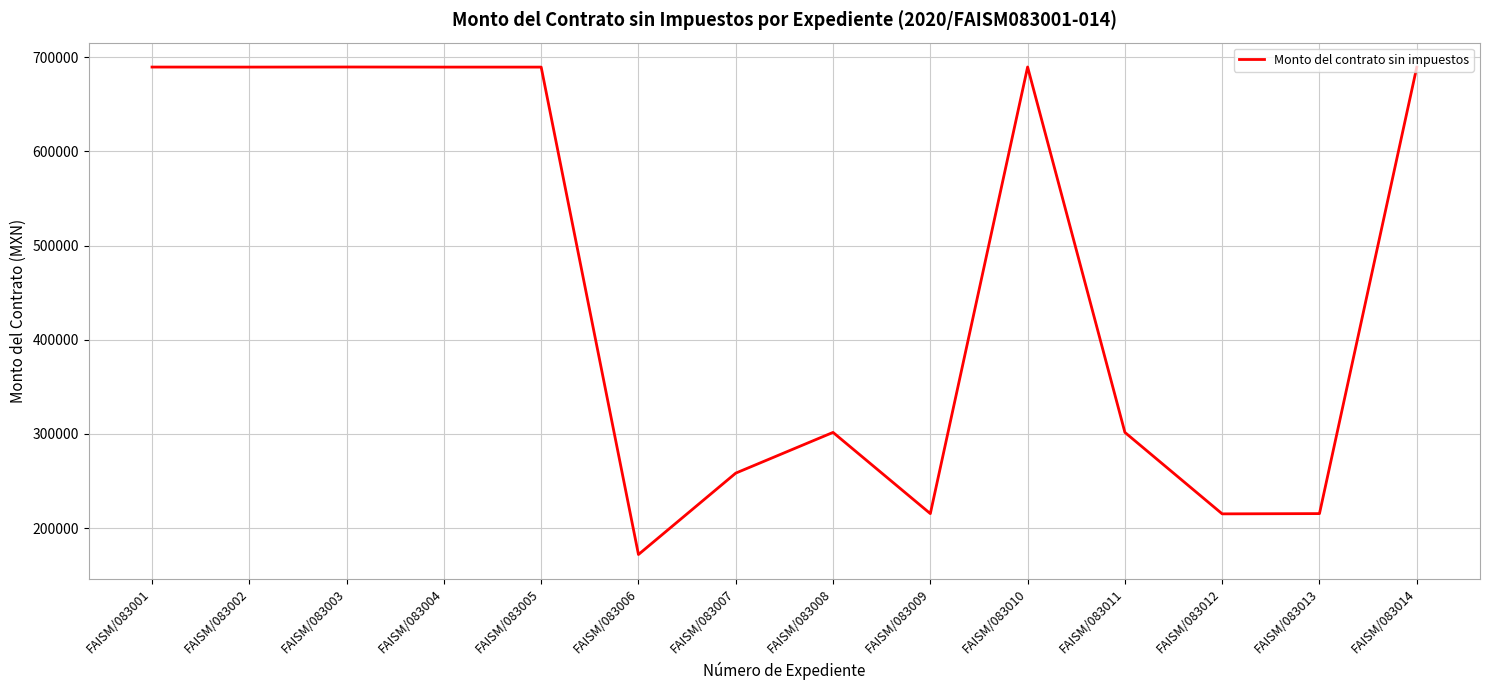

What is the difference between the values at FAISM/083012 and FAISM/083006?

43147.0